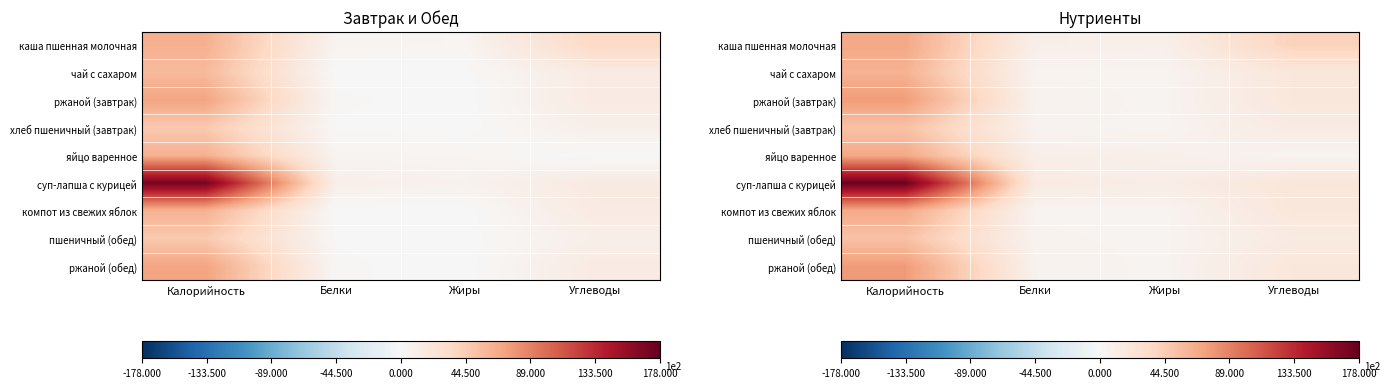

Read the каша пшенная молочная value at Углеводы.

40.8